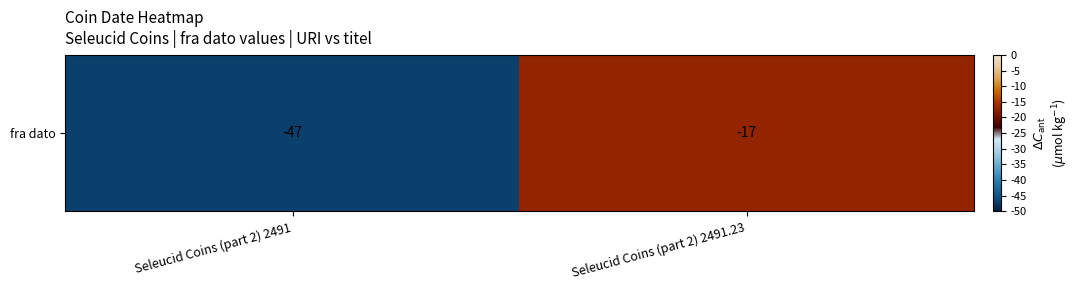

Between Seleucid Coins (part 2) 2491.23 and Seleucid Coins (part 2) 2491, which is larger?

Seleucid Coins (part 2) 2491.23